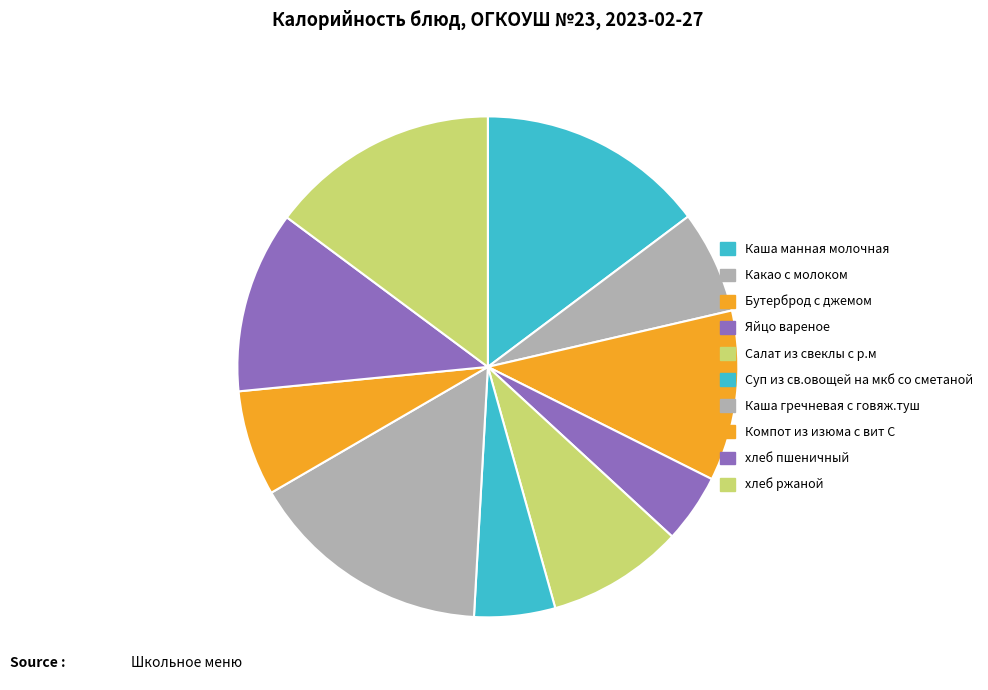

What is the largest slice in the pie chart?

Каша гречневая с говяж.туш